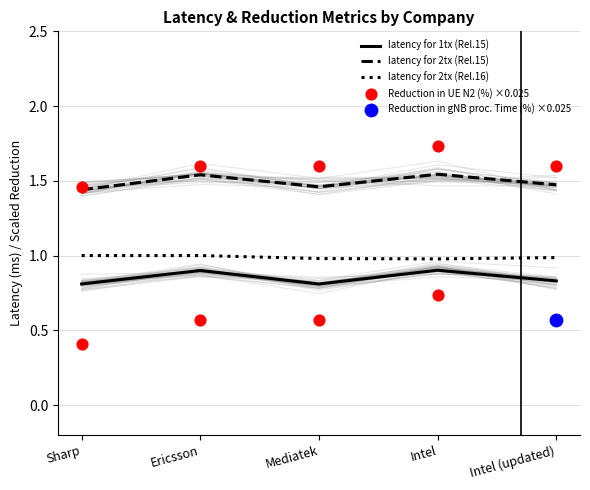

At which category is the sum across all series the highest?

Intel